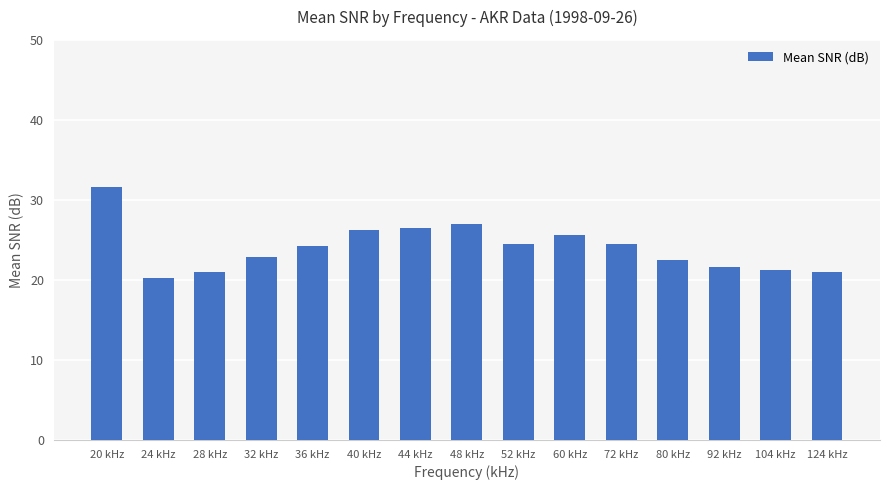

True or false: the data shows 22.9 at 32 kHz.

True